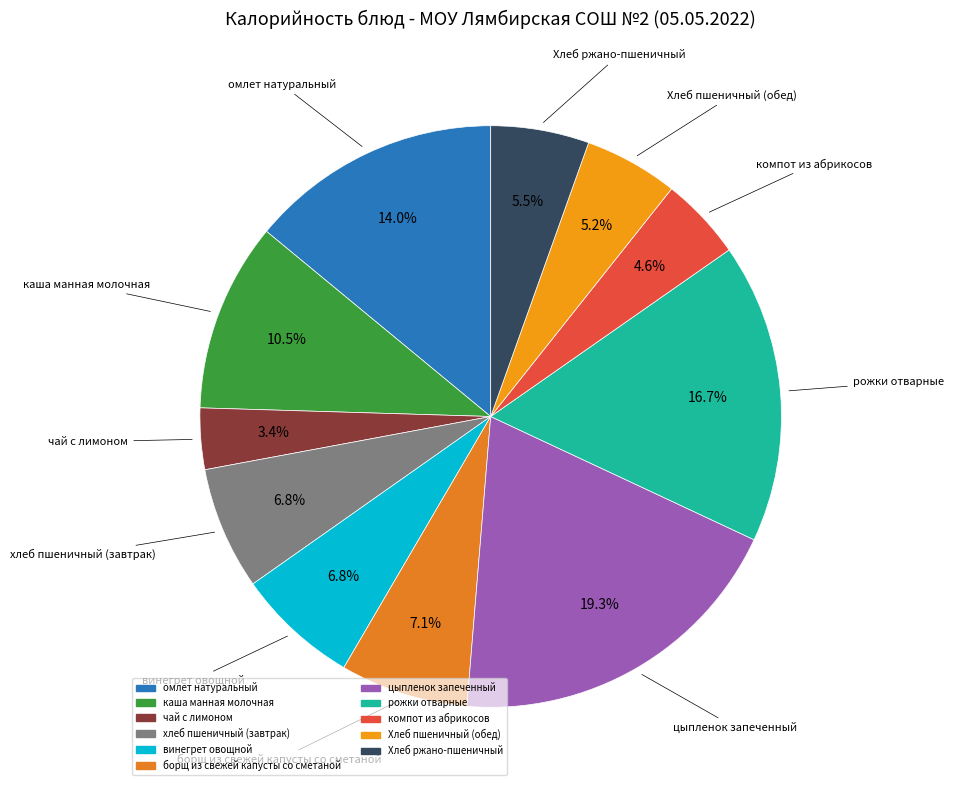

What percentage is NOT represented by борщ из свежей капусты со сметаной?

92.9%